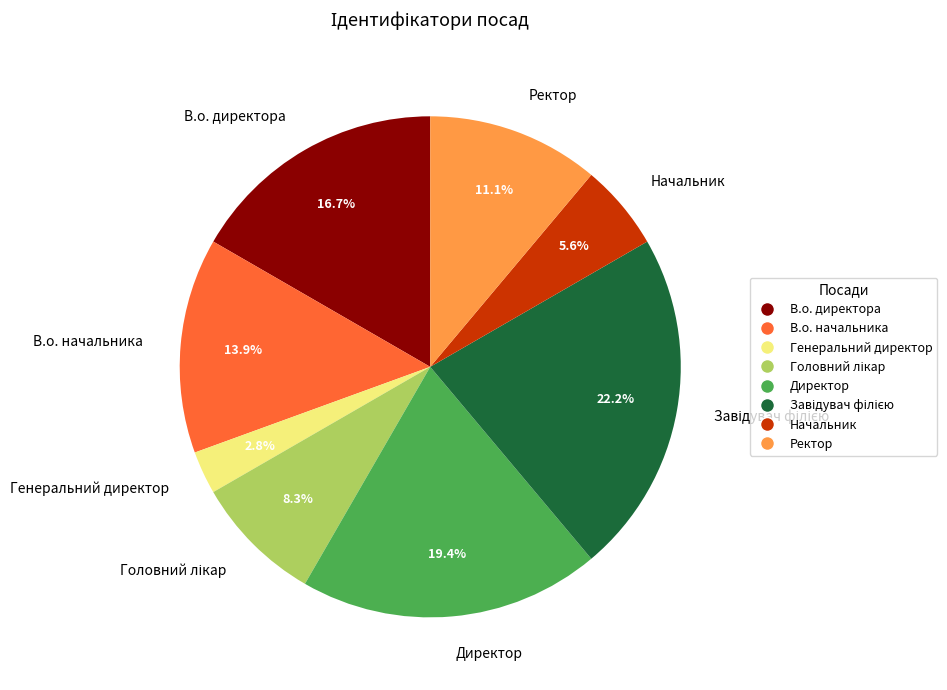

What is the ratio of the value at Ректор to the value at В.о. директора?

0.7